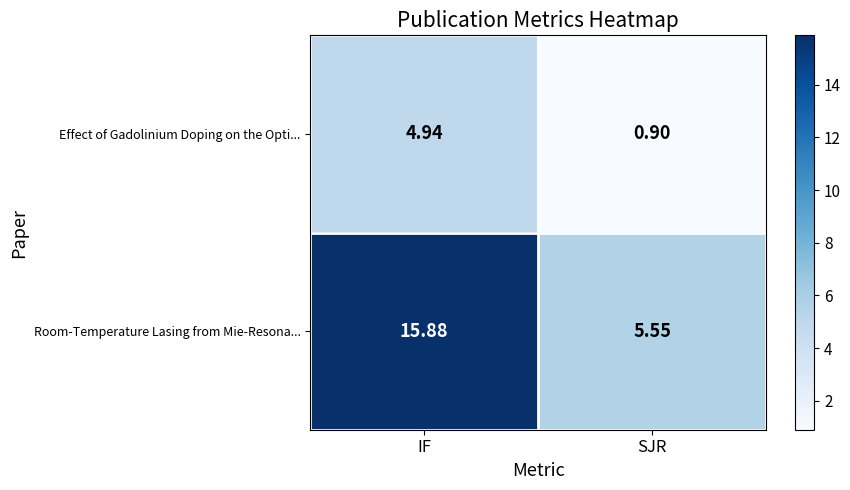

Which series has the widest spread of values?

Room-Temperature Lasing from Mie-Resona...